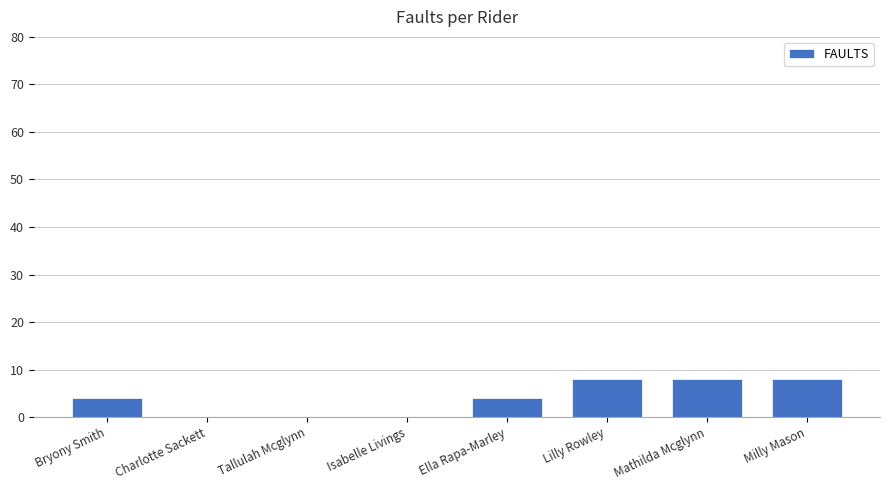

What value does the data have at Bryony Smith?

4